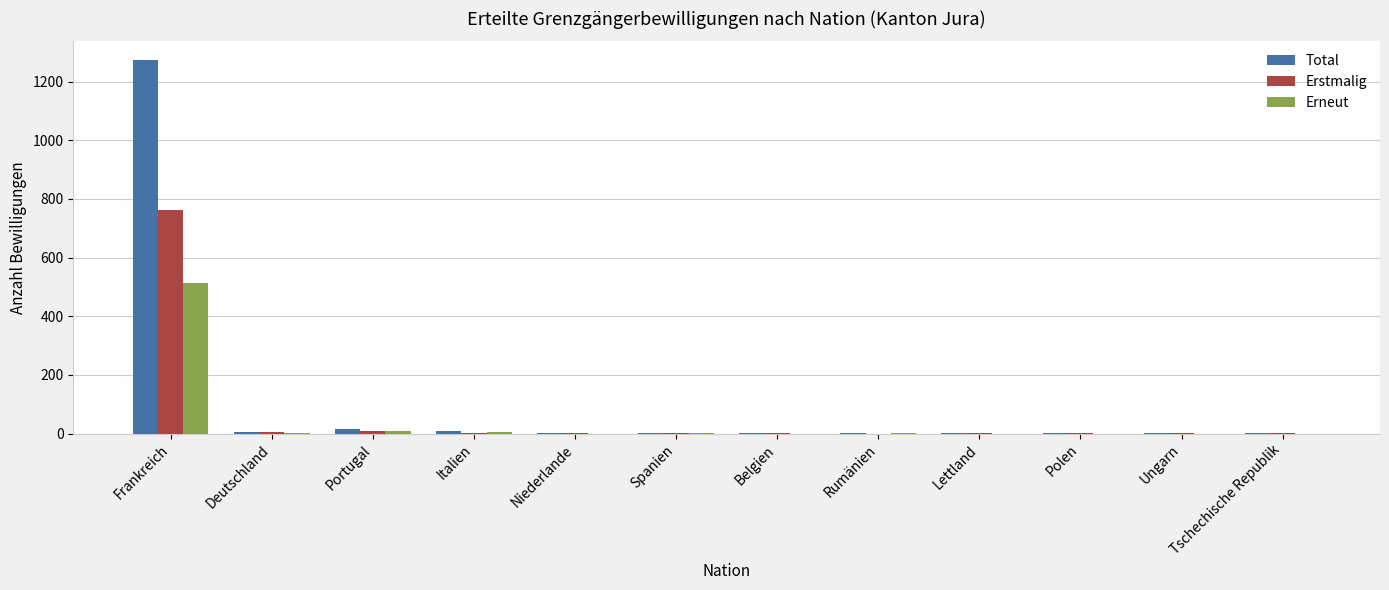

The value of Erstmalig at Rumänien is -435. True or false?

False